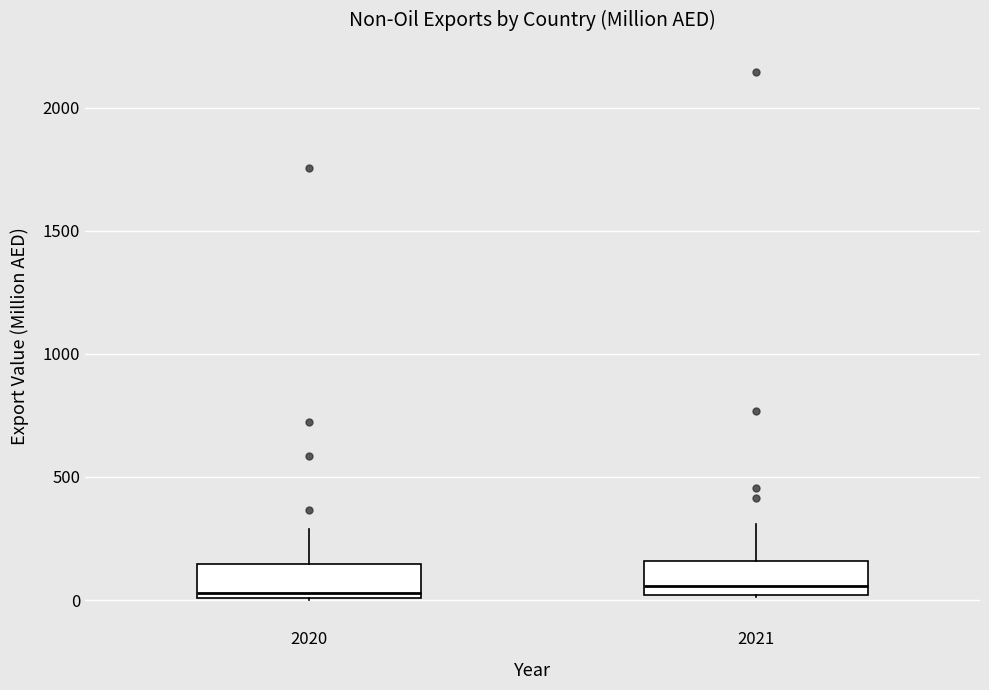

Reading left to right, read every box against the y-axis: the position of its median line, the range the box covers, and the ends of its whiskers. The values are not printed on the chart, so give them approximately, as read against the axis.

2020: median 50, box 0 to 150, whiskers 0 to 300
2021: median 50, box 0 to 150, whiskers 0 to 300